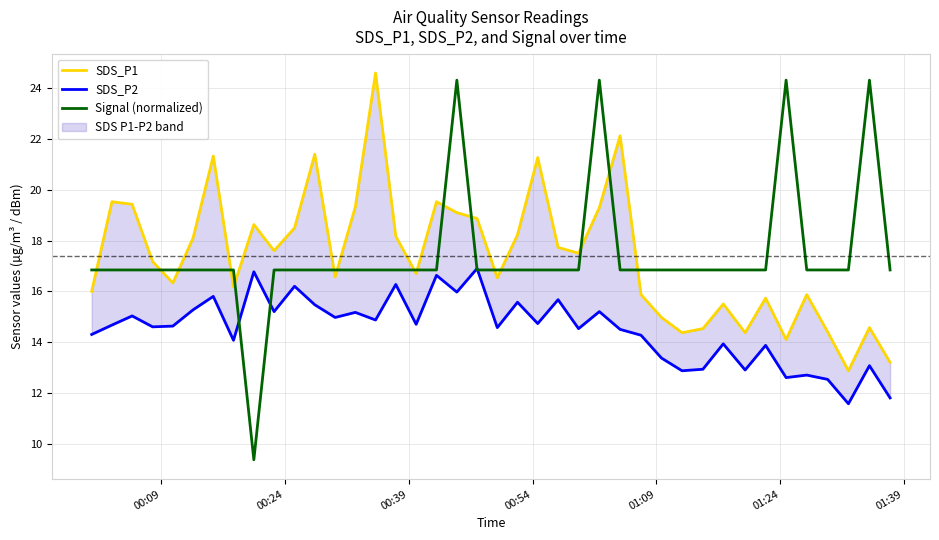

What is the minimum value for Signal (normalized)?

9.4